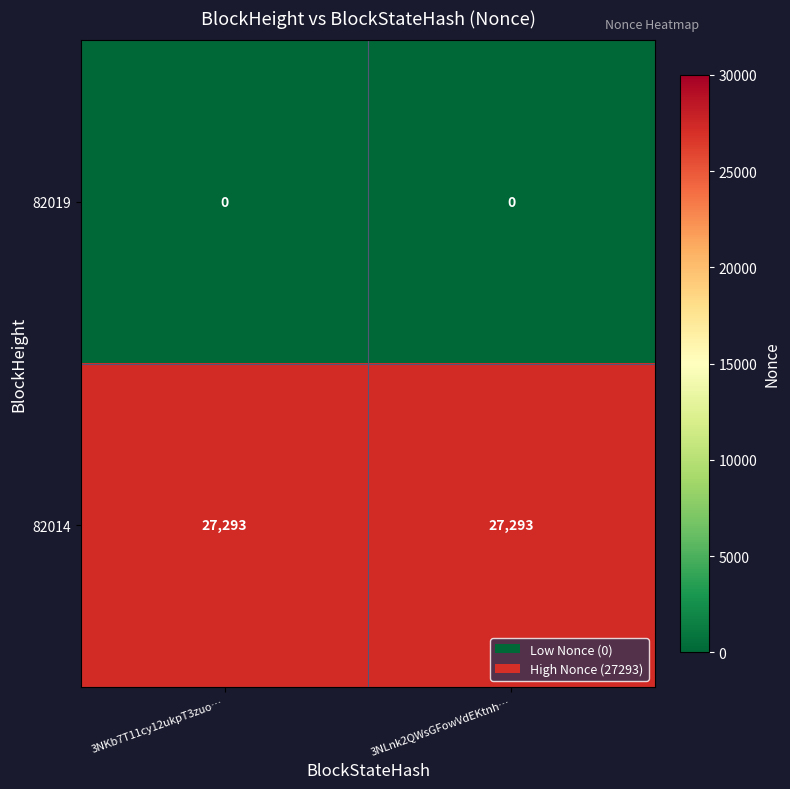

List the series in order of their peak value, highest first.

82014, 82019